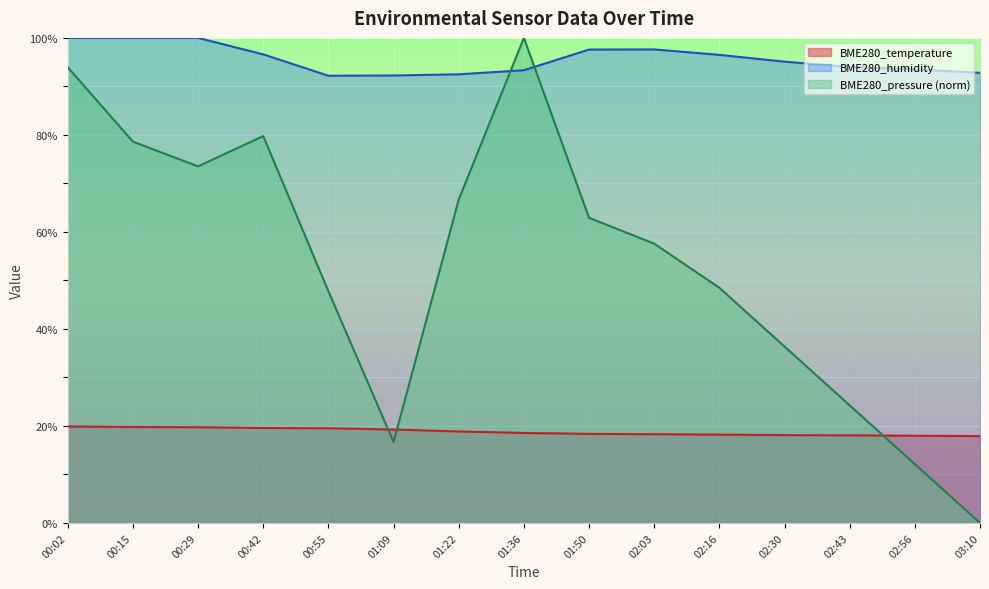

What is the label of the 1st point from the right?

03:10